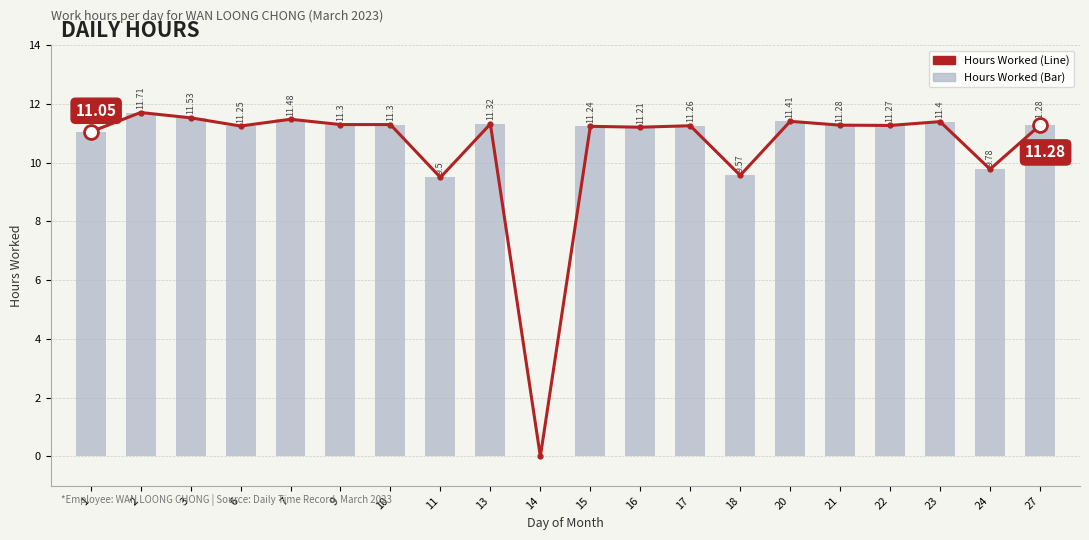

How many values in the Hours Worked (Line) series are below 11?

4